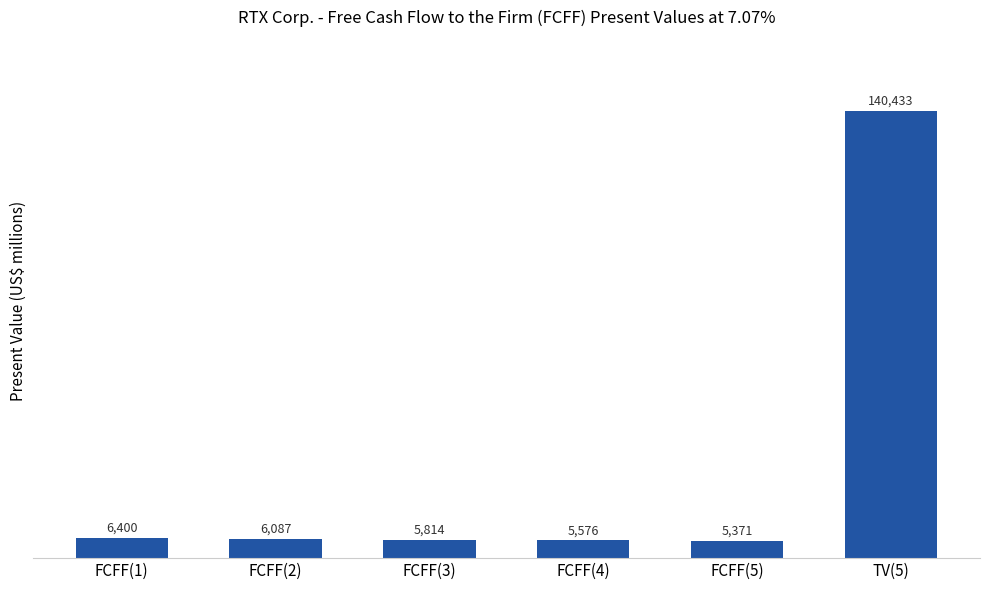

What is the sum of all values?

169681